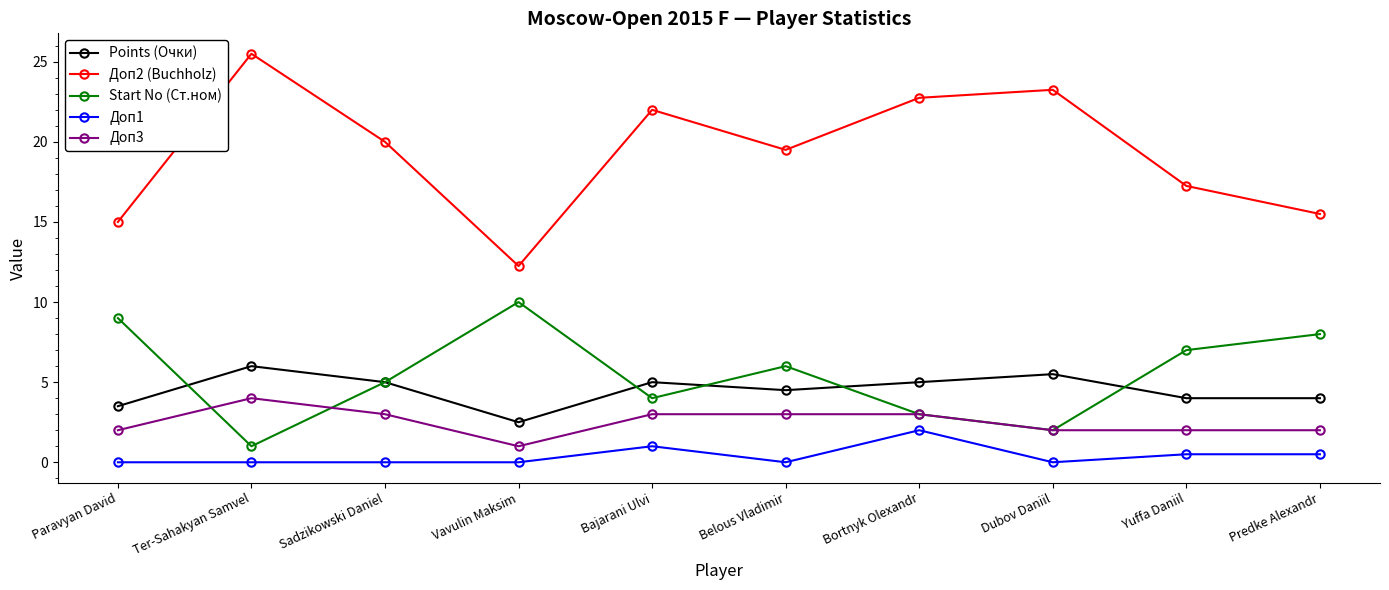

What is the label of the 7th point from the left?

Bortnyk Olexandr